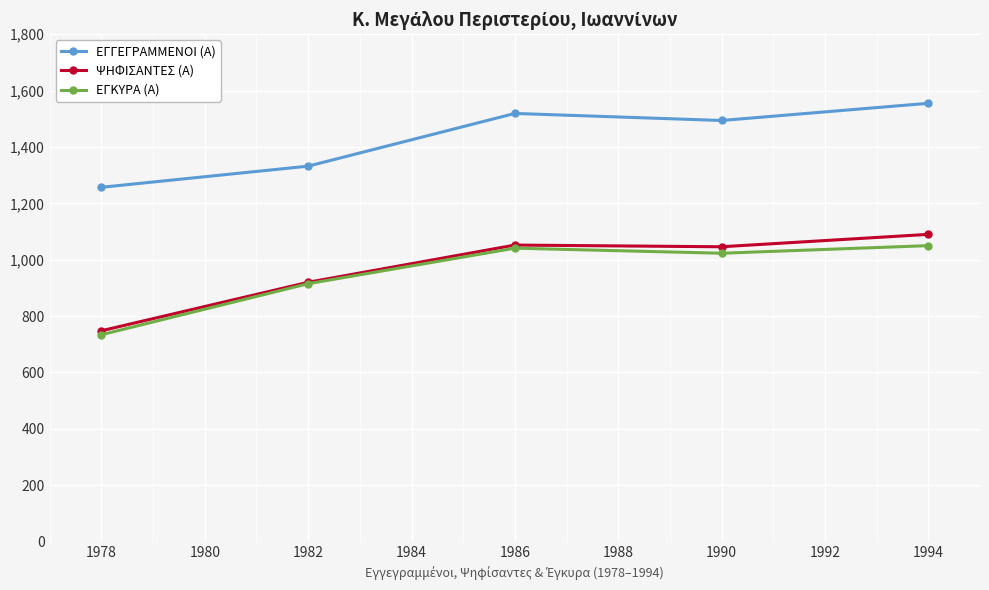

What is the value of the ΨΗΦΙΣΑΝΤΕΣ (Α) point at the 5th from the left?

1090